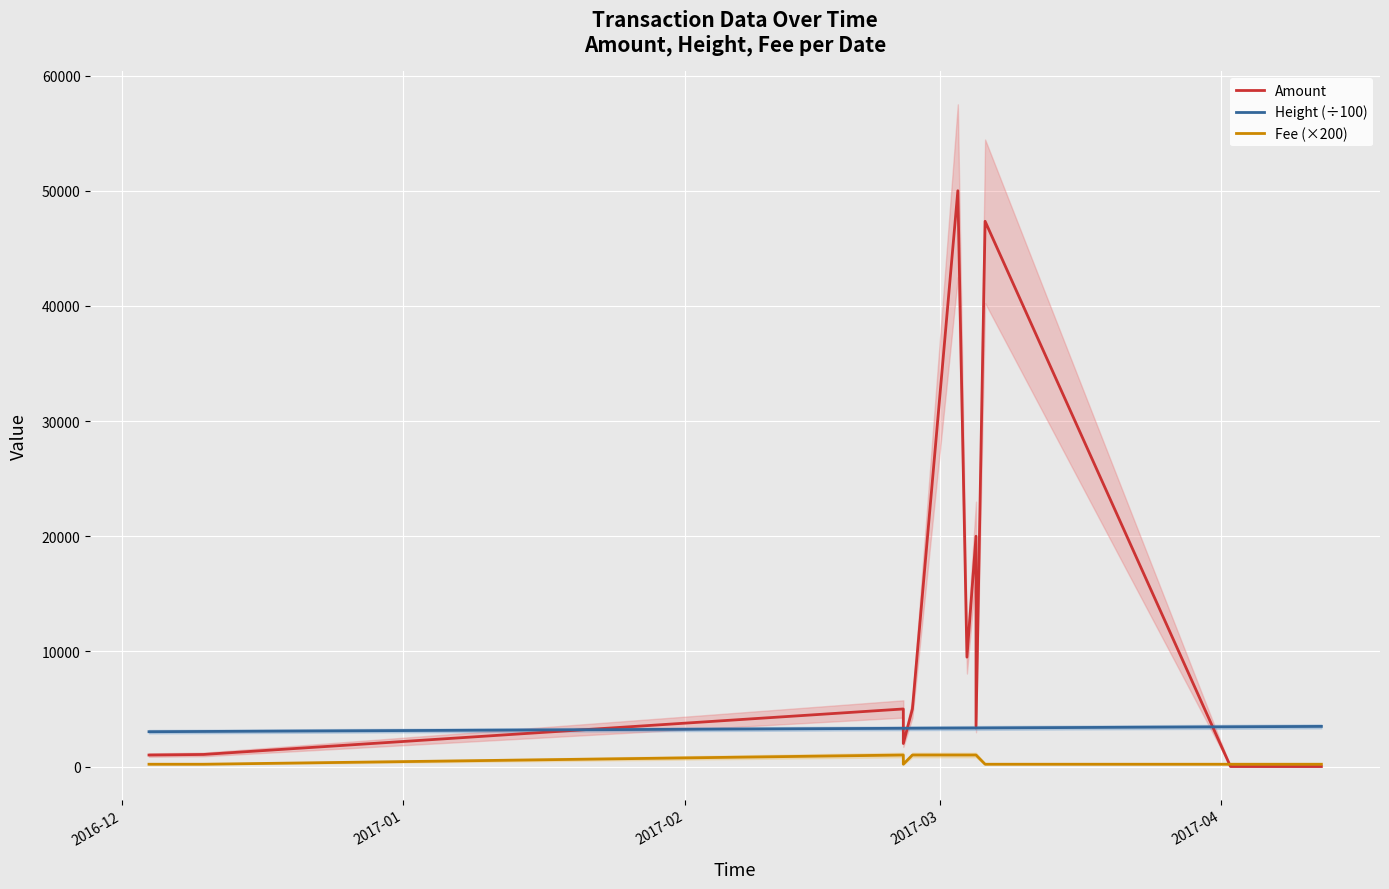

The value of Height (÷100) at 5 is 1534.3. True or false?

False